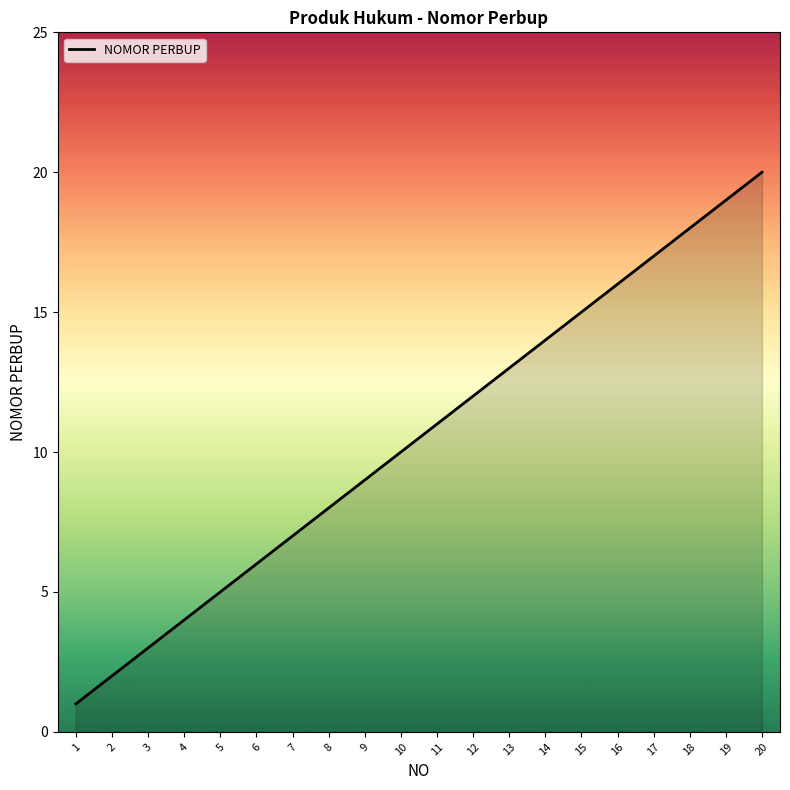

List the labels in order of value, smallest first.

1, 2, 3, 4, 5, 6, 7, 8, 9, 10, 11, 12, 13, 14, 15, 16, 17, 18, 19, 20